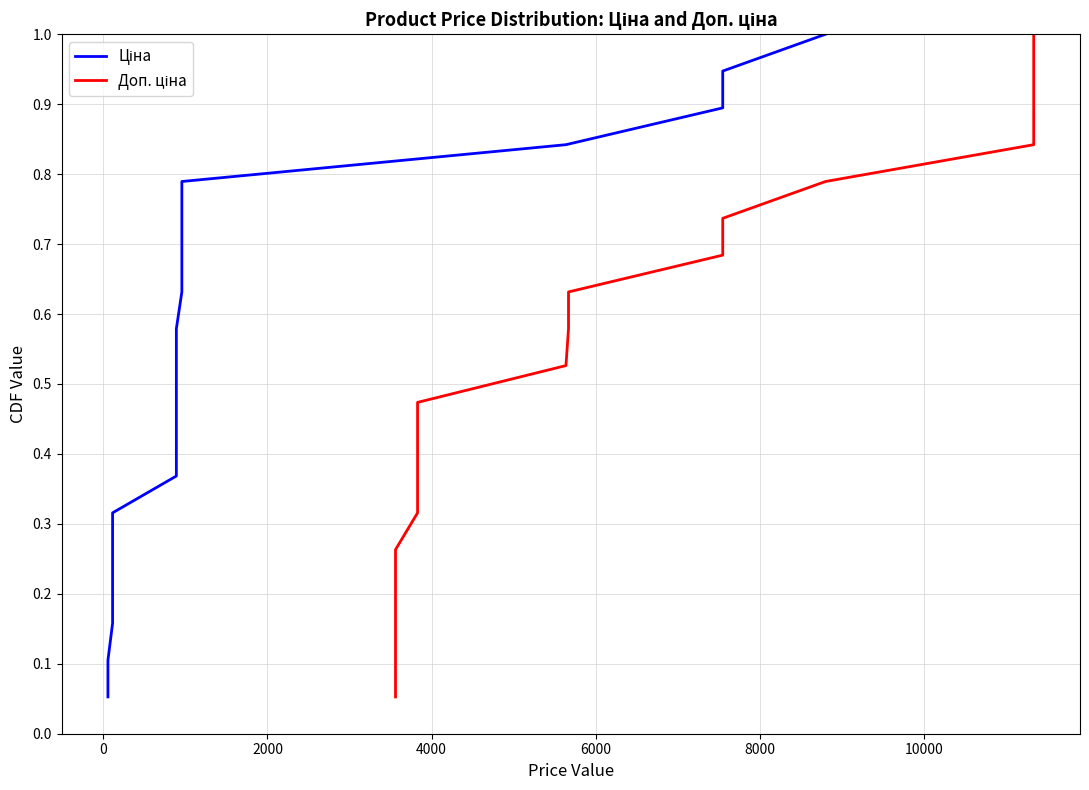

Reading left to right, list all the values displayed in this chart.

Ціна: 0.1	0.1	0.2	0.2	0.3	0.3	0.4	0.4	0.5	0.5	0.6	0.6	0.7	0.7	0.8	0.8	0.9	0.9	1.0
Доп. ціна: 0.1	0.1	0.2	0.2	0.3	0.3	0.4	0.4	0.5	0.5	0.6	0.6	0.7	0.7	0.8	0.8	0.9	0.9	1.0